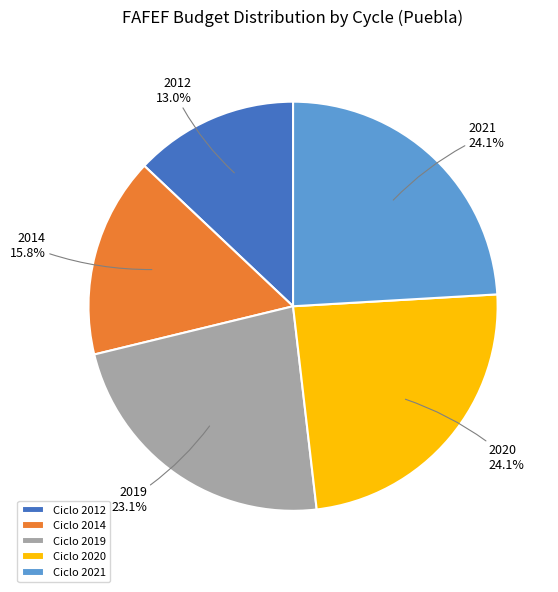

Between Ciclo 2012 and Ciclo 2021, which is larger?

Ciclo 2021